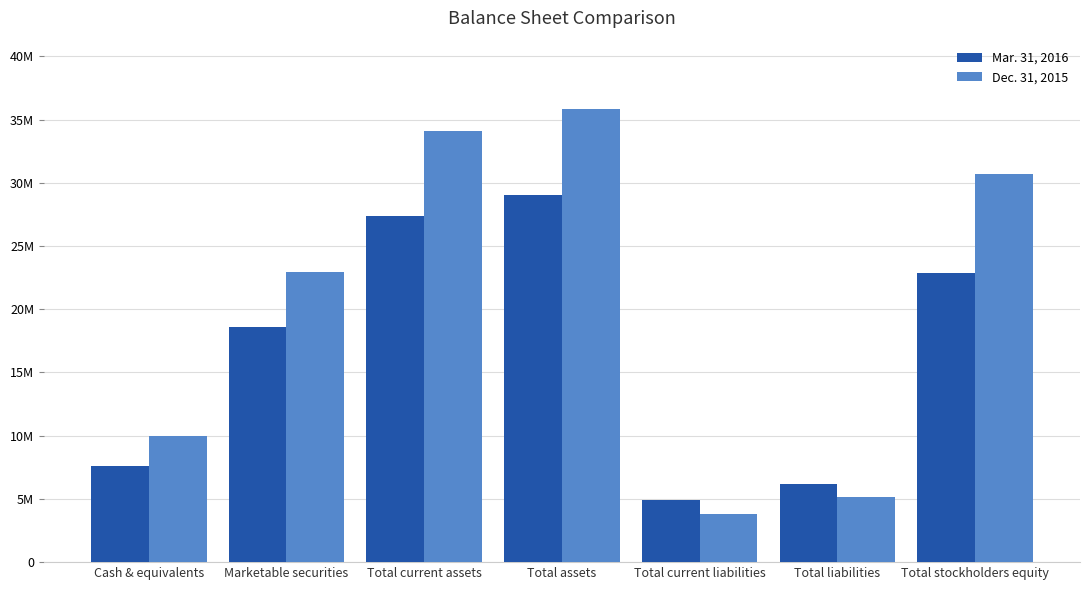

Are the bars grouped side by side (vs. stacked)?

Yes